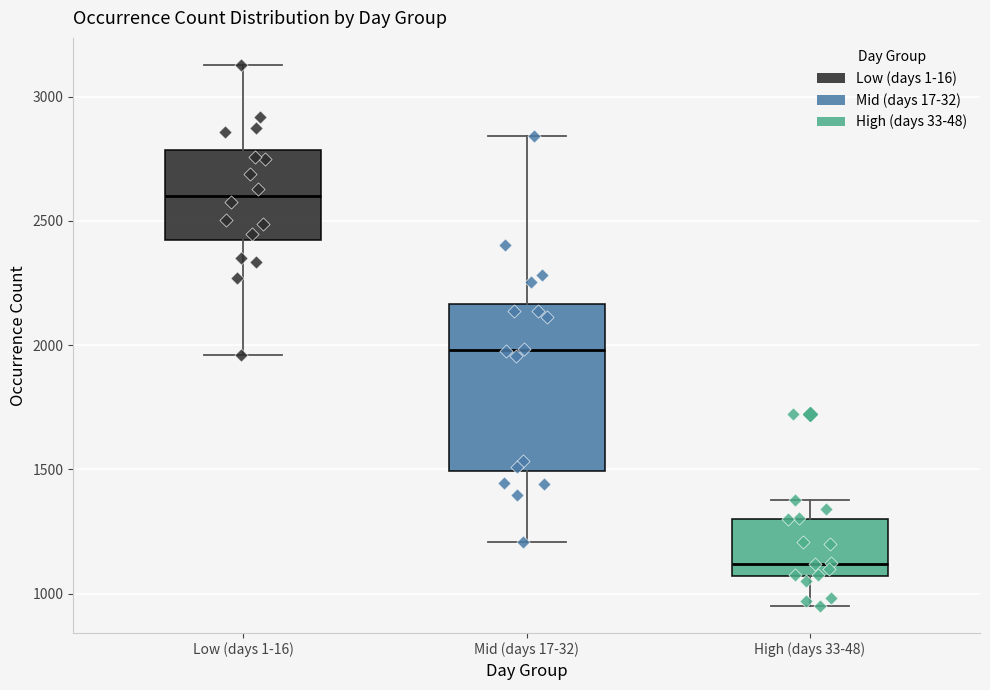

Which box is the tallest, from its lower edge to its upper edge?

Mid (days 17-32)